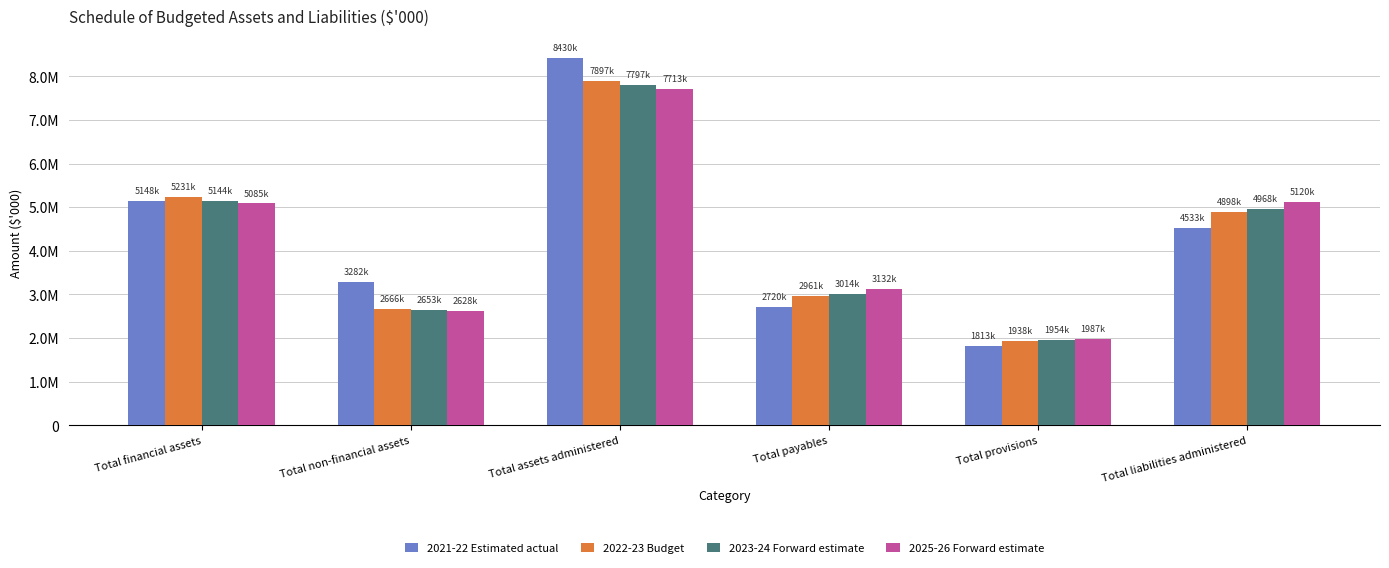

Is the value of 2023-24 Forward estimate at Total financial assets greater than the value of 2021-22 Estimated actual at Total assets administered?

No